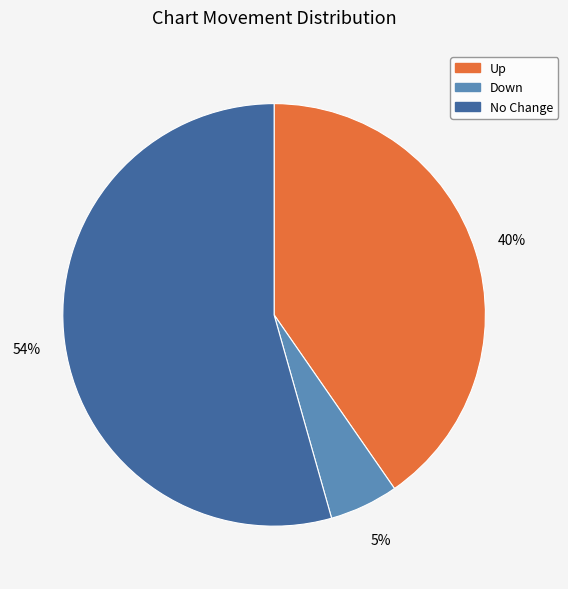

Is the sum of Up and Down greater than half?

No